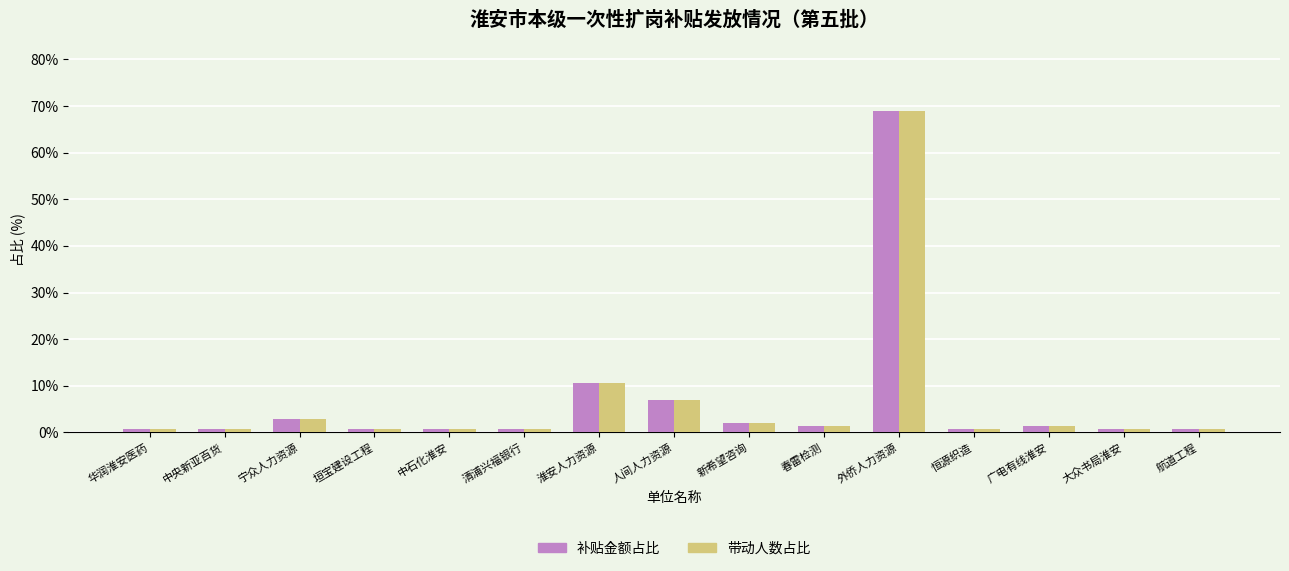

What is the label of the 12th bar from the right?

垣宝建设工程